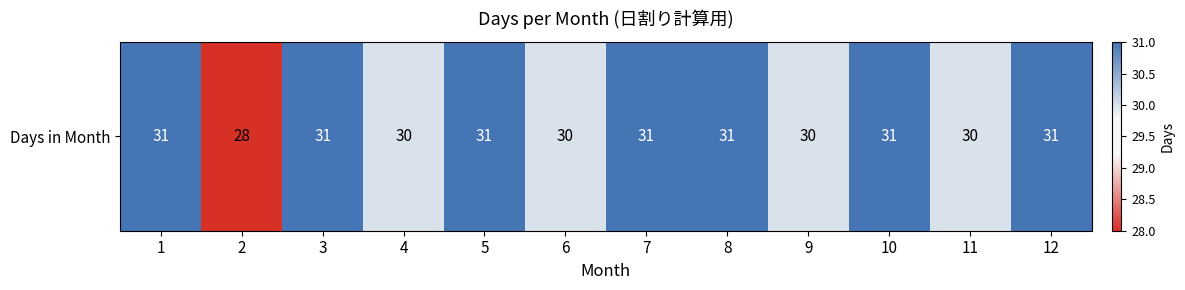

Which label corresponds to the largest value in the chart?

1